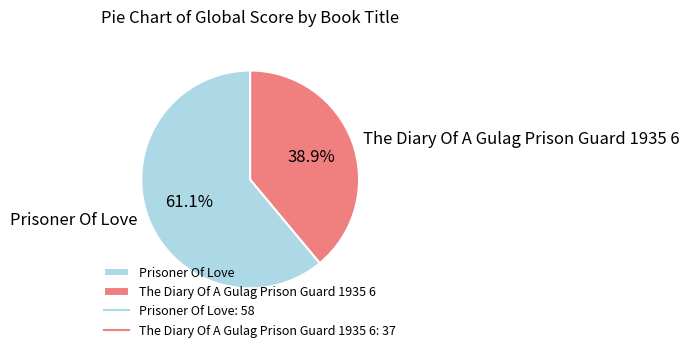

To the nearest percent, what percentage of the pie is Prisoner Of Love?

61%